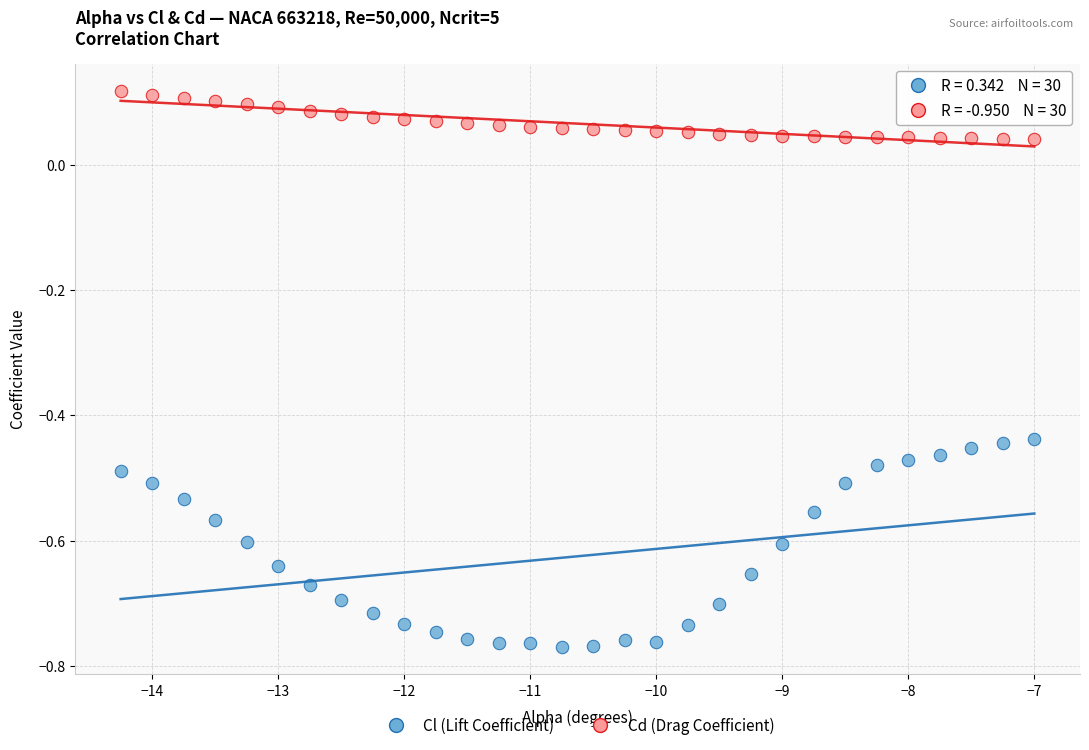

Which series reaches the maximum Y coordinate?

Cd (Drag Coefficient)